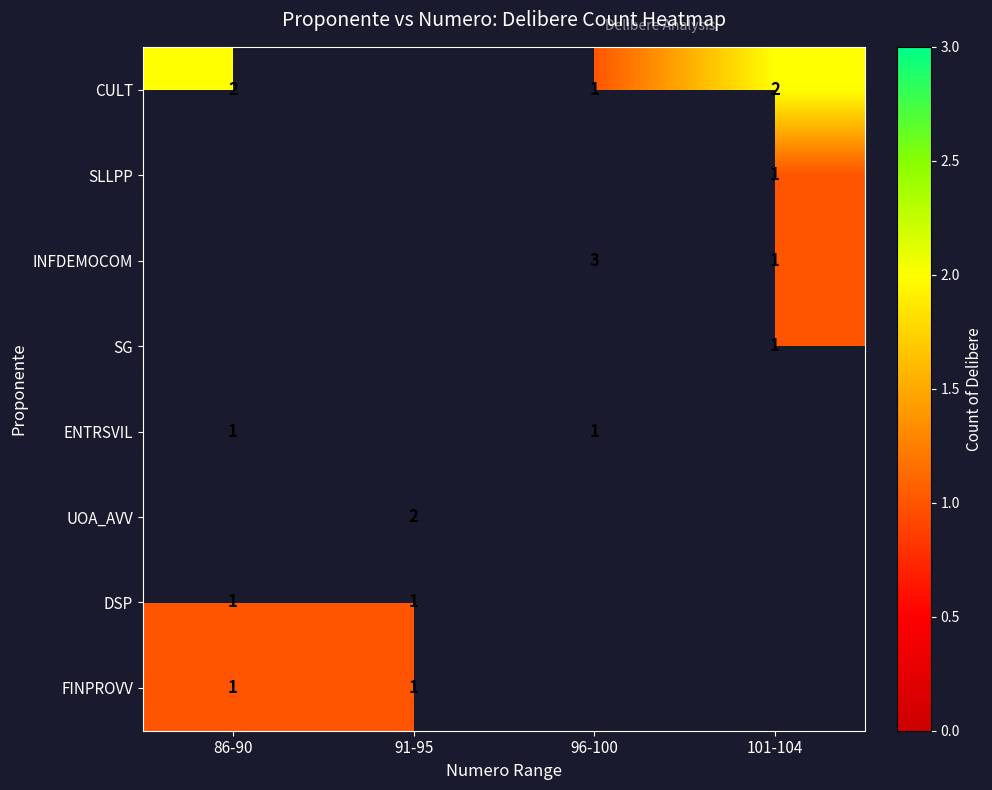

Is it true that CULT equals 2 at 86-90?

True